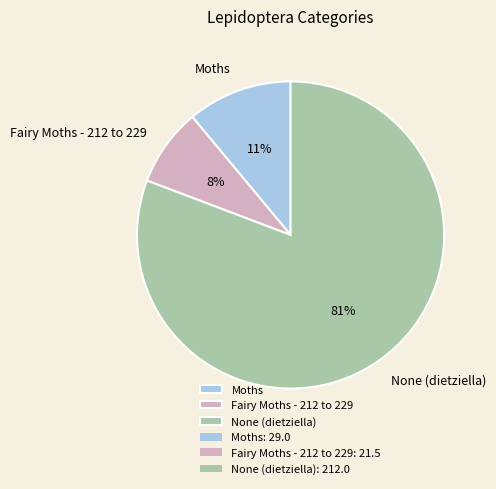

Which has a higher value, Moths or Fairy Moths - 212 to 229?

Moths